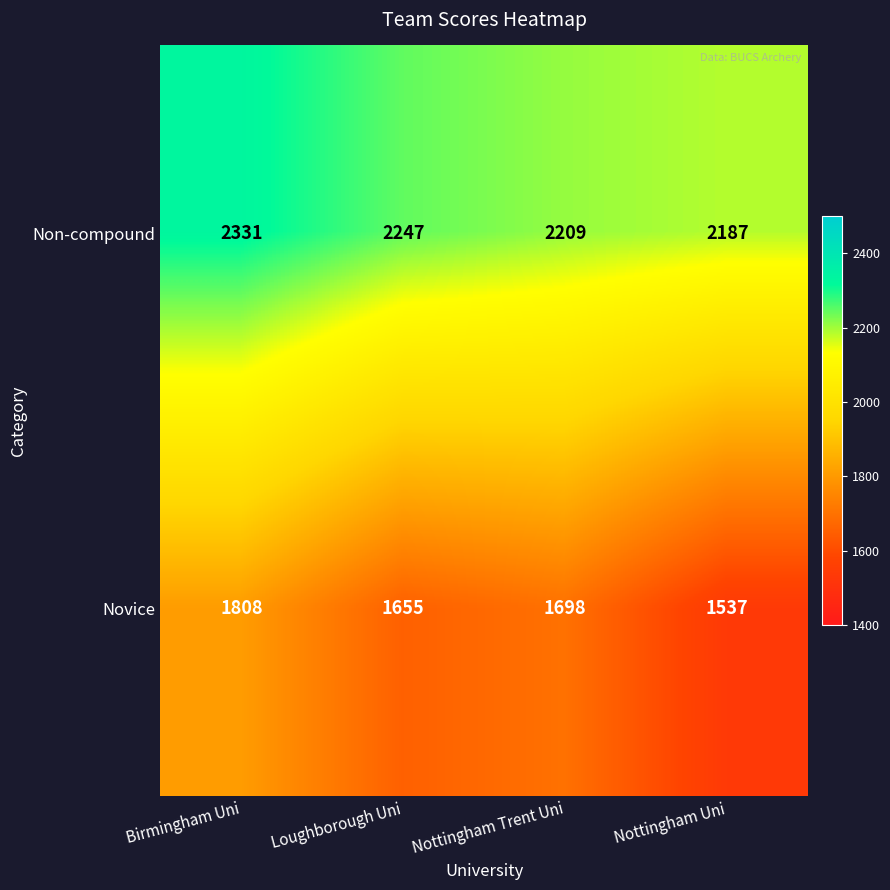

What is the difference between the second highest and second lowest values in the Non-compound series?

38